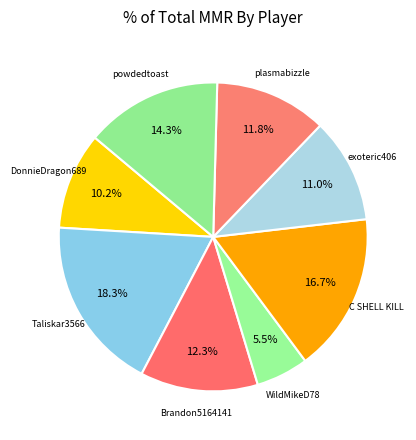

How many segments does this pie chart have?

8